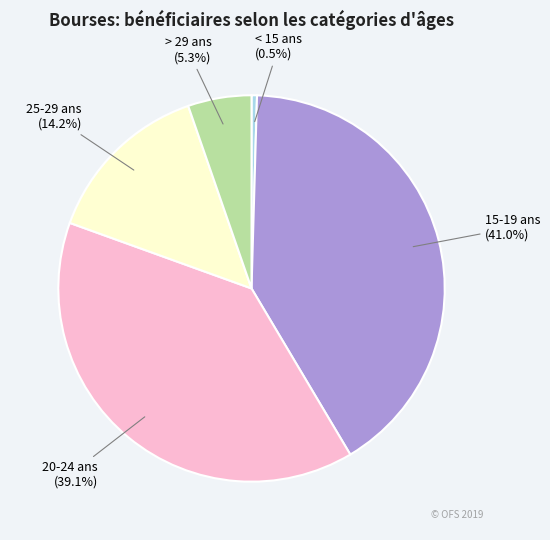

Does any single category account for the majority?

No